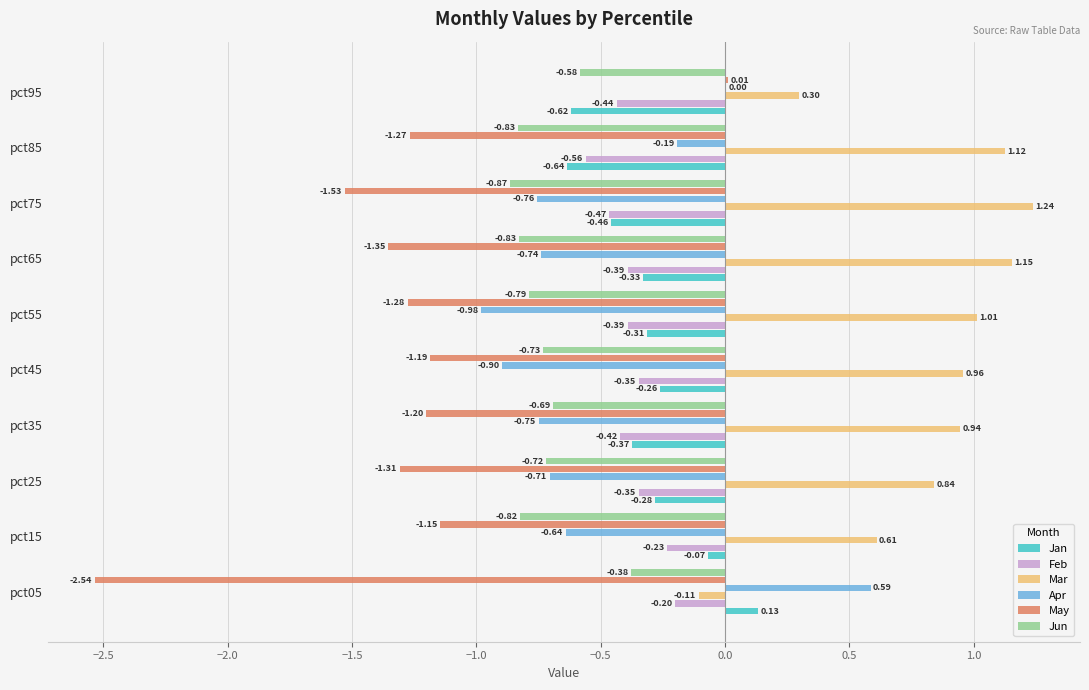

What is the sum of all Apr values?

-5.1